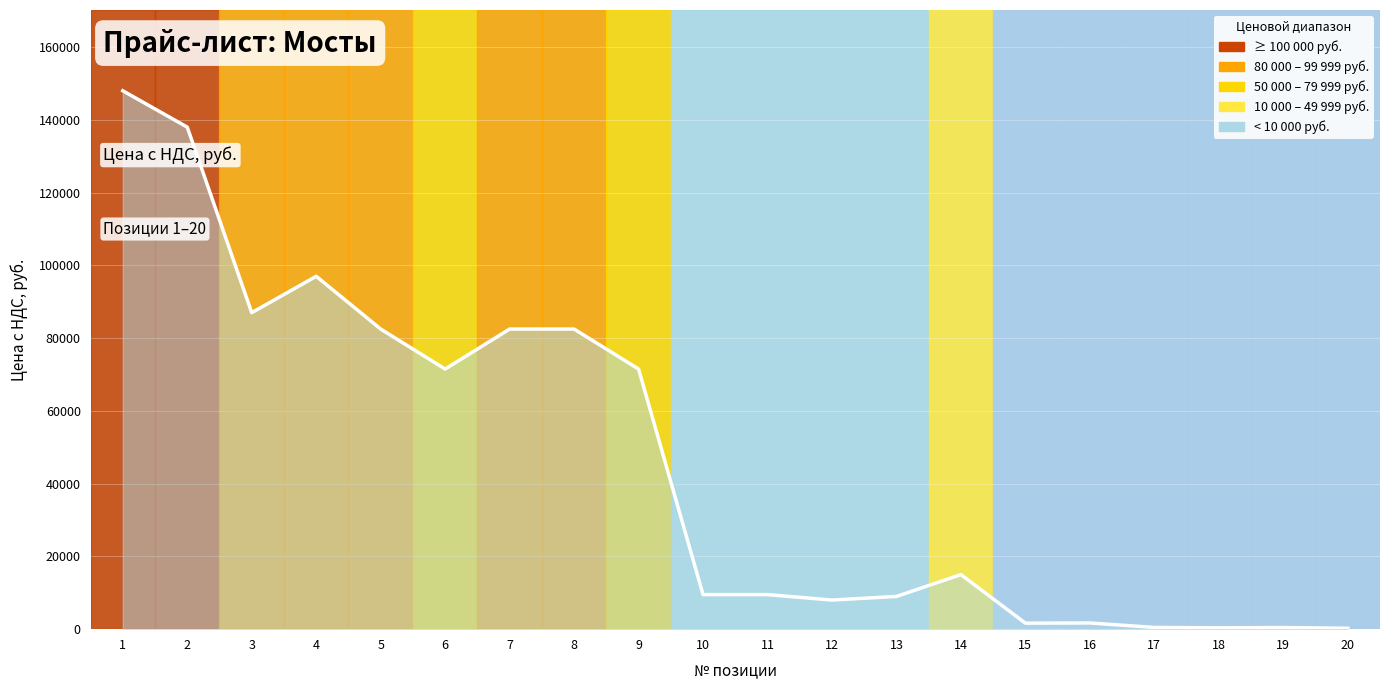

What is the difference between the values at 9 and 3?

15500